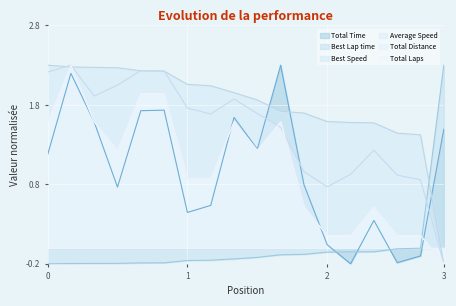

The value of Total Distance at 3 is -0.2. True or false?

True